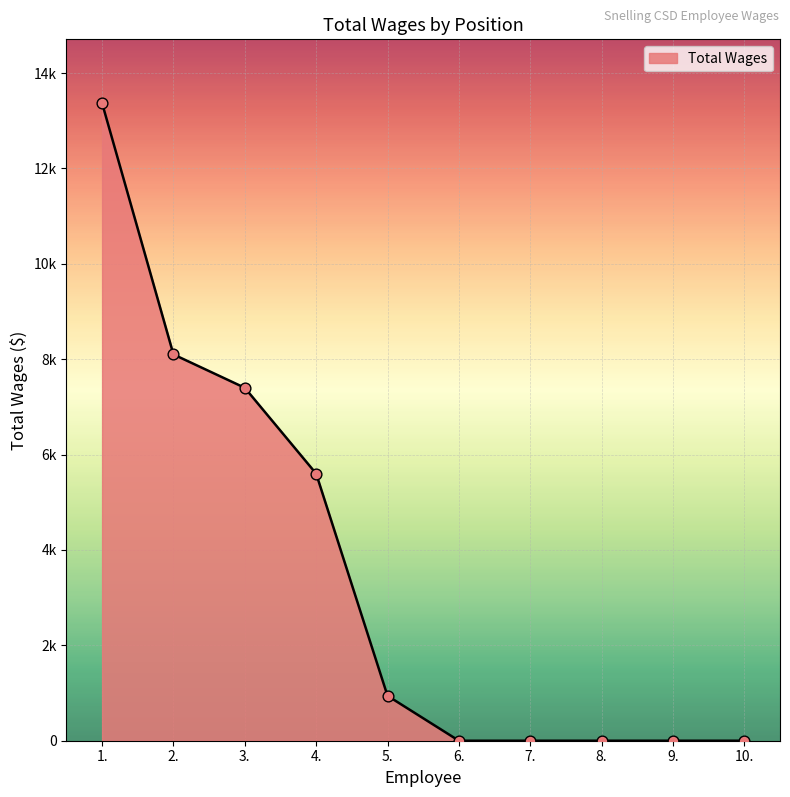

What is the change in value from 2. to 4.?

-2500